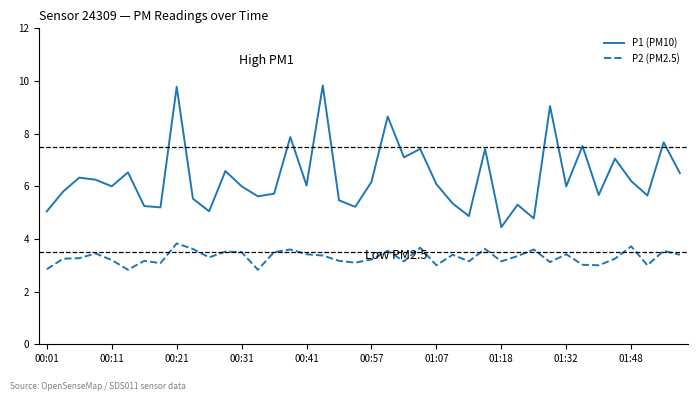

What is the difference between the maximum and minimum values in the P1 (PM10) series?

5.4